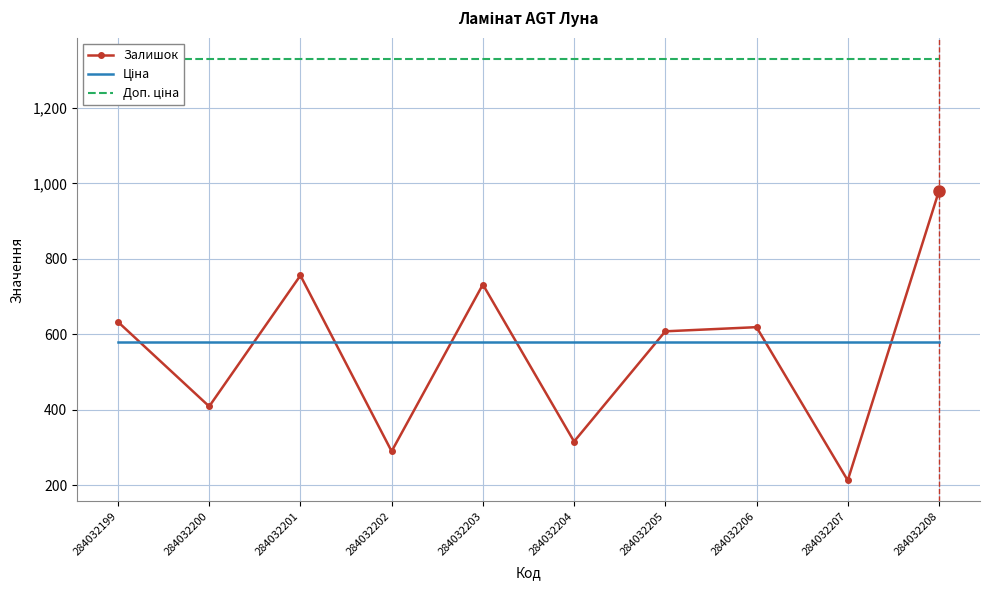

Is it true that Доп. ціна equals 881.3 at 284032202?

False